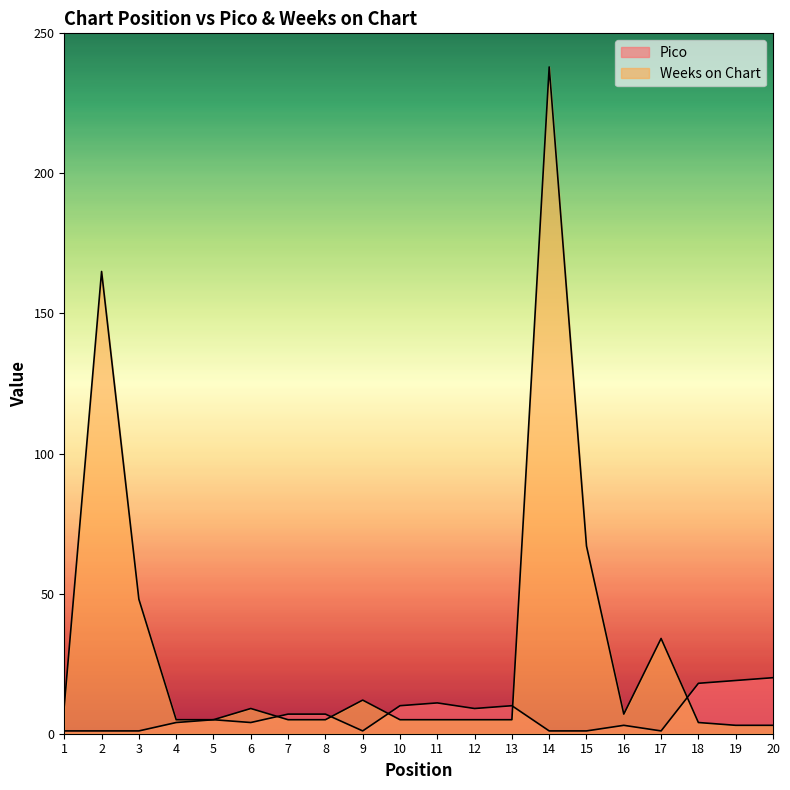

Is the value of Pico at 7 greater than the value of Weeks on Chart at 3?

No